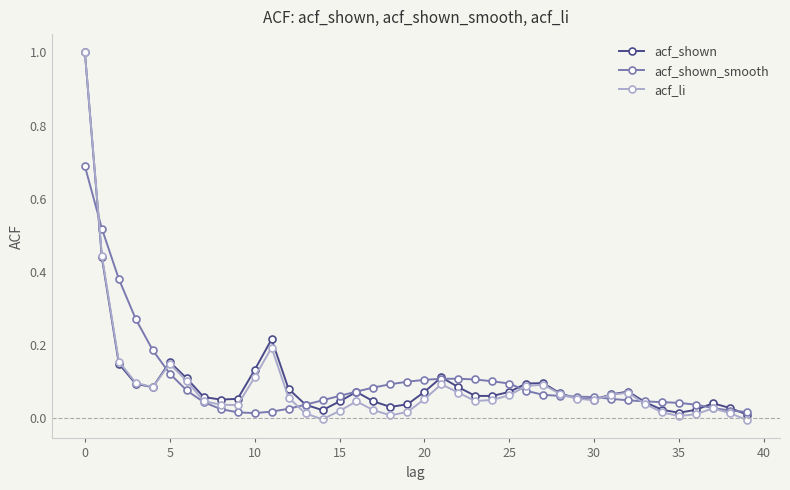

What is the maximum value shown in the chart?

1.0